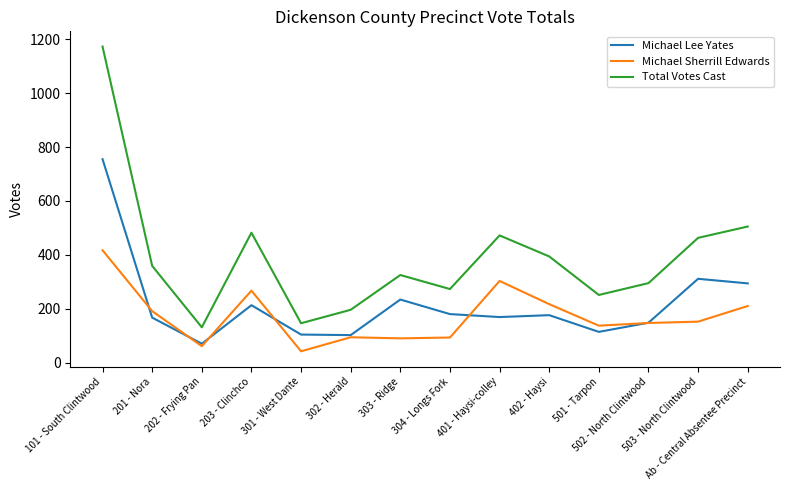

True or false: Michael Lee Yates has a value of 263 at 304 - Longs Fork.

False